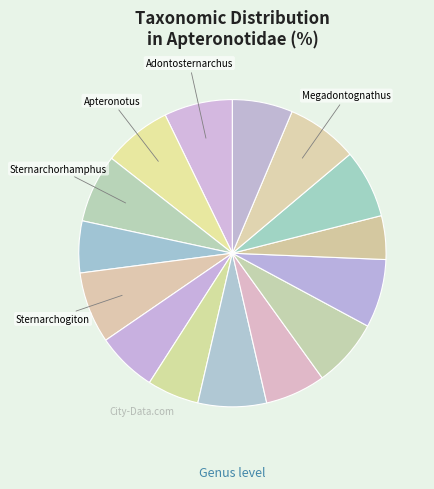

Rank the categories by value from lowest to highest.

Pariosternarchus, Porotergus, Sternarchella, Tembeassu, Sternarchorhynchus, Platyurosternarchus, Parapteronotus, Magosternarchus, Orthosternarchus, Compsaraia, Sternarchorhamphus, Adontosternarchus, Apteronotus, Sternarchogiton, Megadontognathus